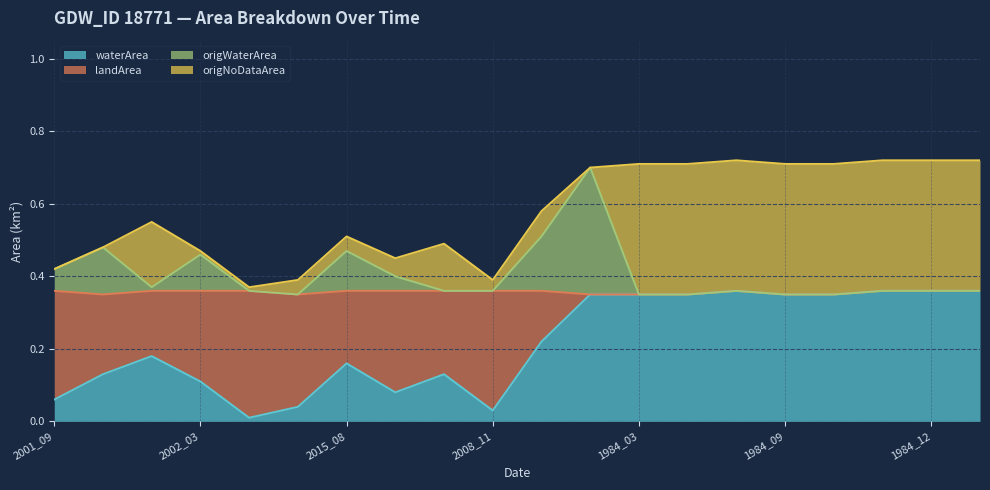

What is the value of the waterArea point at the 1st from the left?

0.1